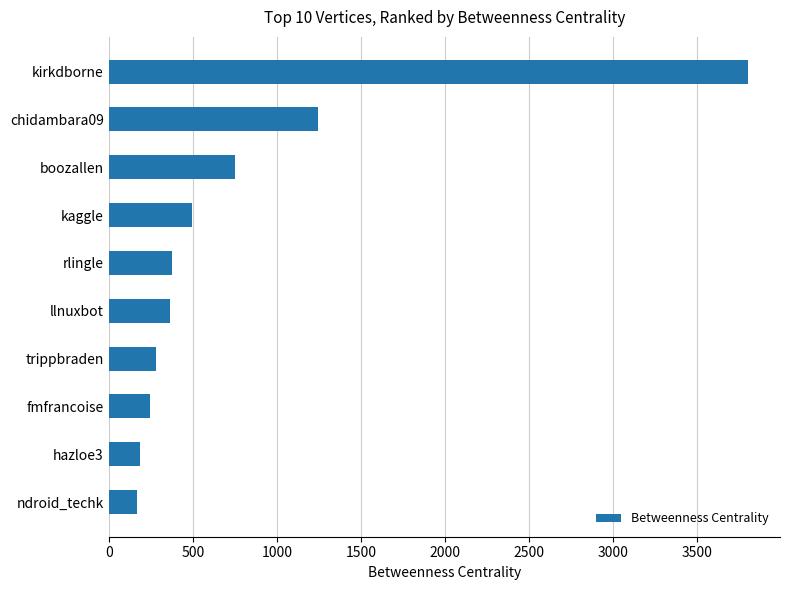

What is the maximum value shown in the chart?

3803.5